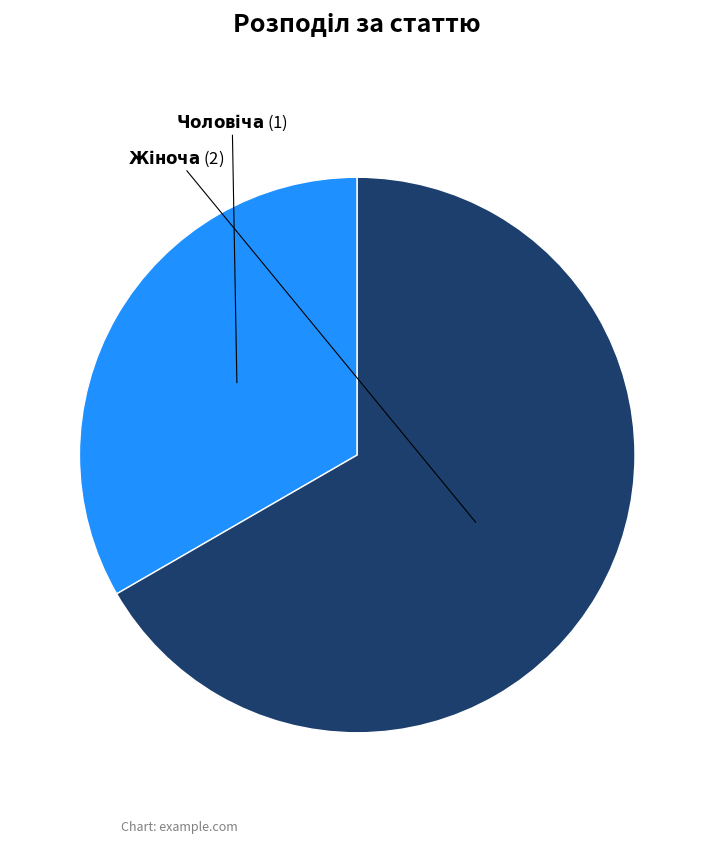

Is there any slice that represents more than half of the pie?

Yes